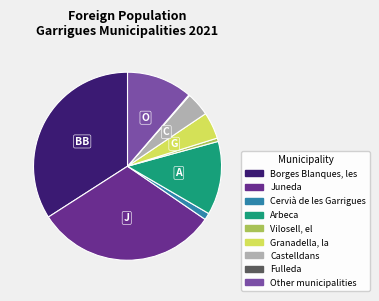

What is the ratio of the value at Castelldans to the value at Other municipalities?

0.4